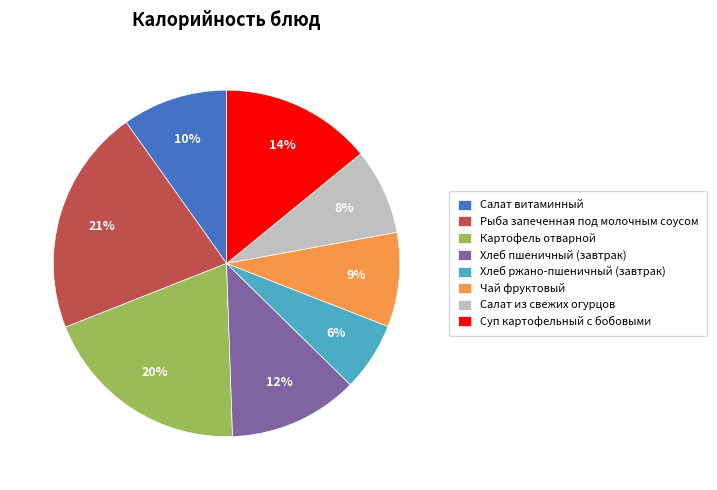

Is it true that Салат из свежих огурцов is 8% of the pie?

True